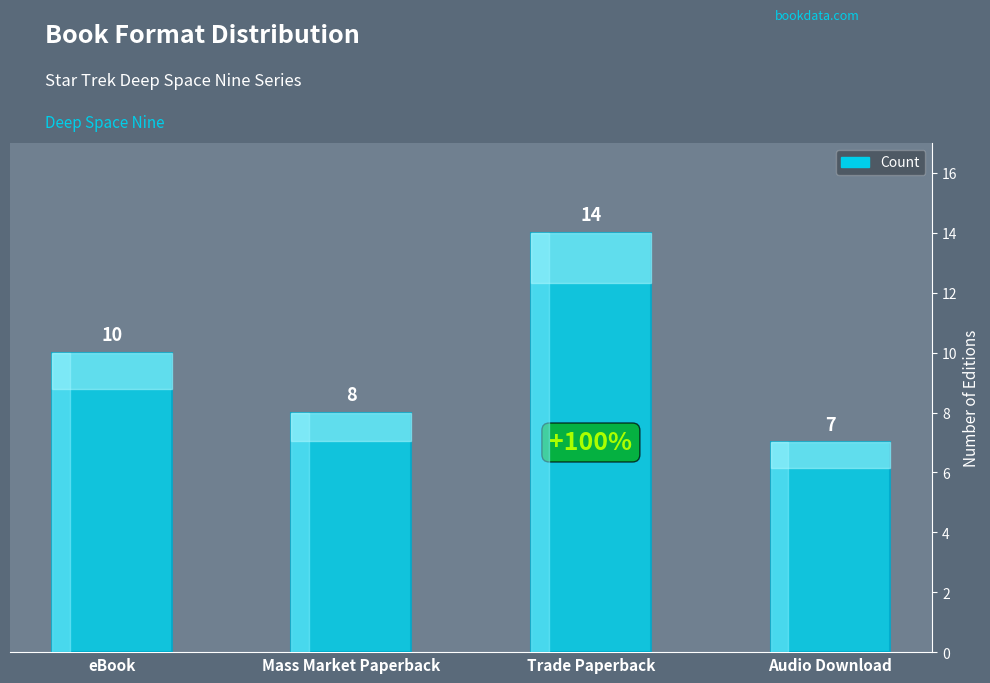

Which label corresponds to the largest value in the chart?

Trade Paperback